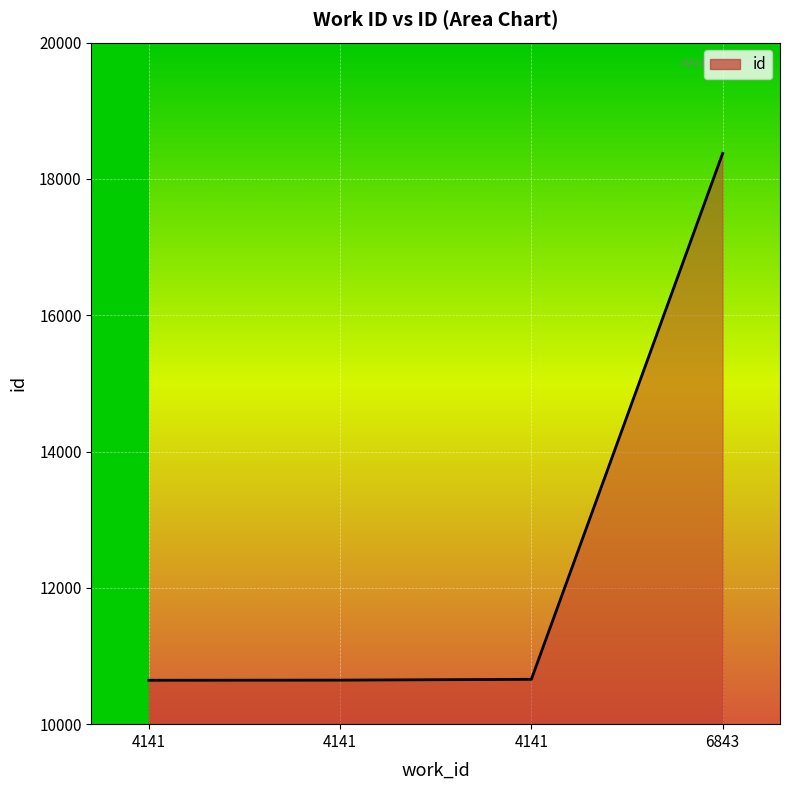

Read the value at 4141.

10644